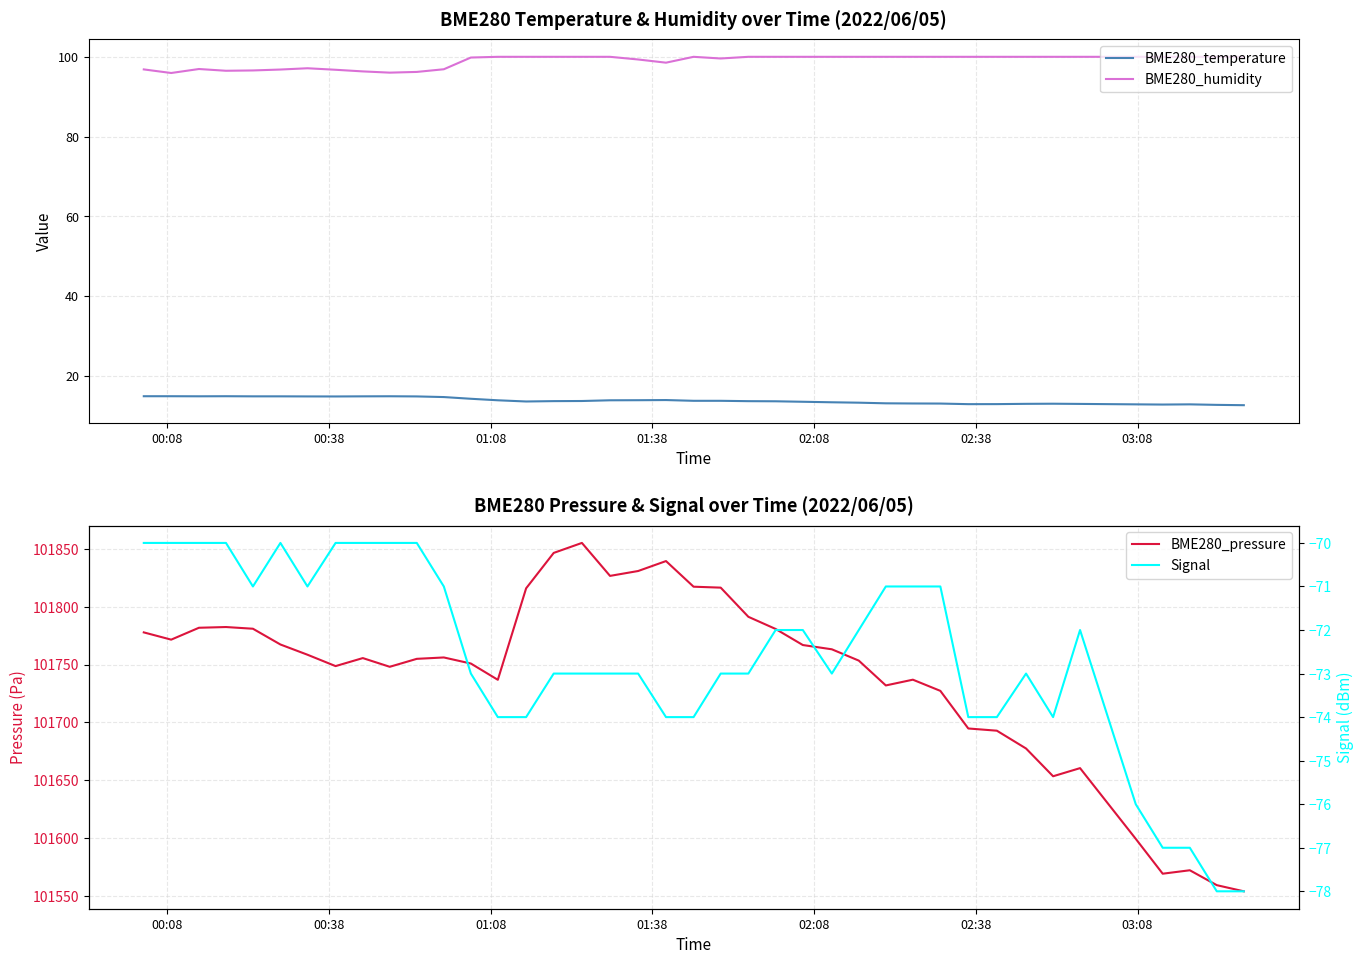

Reading left to right, extract all data points from this chart.

BME280_temperature: 14.8	14.8	14.8	14.8	14.8	14.8	14.8	14.8	14.8	14.8	14.8	14.6	14.2	13.8	13.5	13.6	13.7	13.8	13.8	13.9	13.7	13.7	13.6	13.6	13.5	13.3	13.2	13.1	13.0	13.0	12.9	12.9	12.9	13.0	12.9	12.8	12.8	12.8	12.7	12.6
BME280_humidity: 96.8	95.9	96.9	96.5	96.6	96.8	97.1	96.8	96.3	96.0	96.2	96.9	99.8	100.0	100.0	100.0	100.0	100.0	99.3	98.5	100.0	99.6	100.0	100.0	100.0	100.0	100.0	100.0	100.0	100.0	100.0	100.0	100.0	100.0	100.0	100.0	100.0	100.0	100.0	100.0
BME280_pressure: 101777.8	101771.5	101781.8	101782.4	101781.0	101767.3	101758.5	101748.7	101755.6	101748.1	101754.9	101756.1	101750.9	101736.8	101815.9	101846.5	101855.2	101826.7	101830.9	101839.5	101817.3	101816.5	101791.3	101780.8	101766.9	101763.2	101753.4	101731.9	101736.9	101727.2	101694.7	101692.8	101677.4	101653.4	101660.4	101599.3	101569.2	101572.1	101559.2	101553.9
Signal: -70.0	-70.0	-70.0	-70.0	-71.0	-70.0	-71.0	-70.0	-70.0	-70.0	-70.0	-71.0	-73.0	-74.0	-74.0	-73.0	-73.0	-73.0	-73.0	-74.0	-74.0	-73.0	-73.0	-72.0	-72.0	-73.0	-72.0	-71.0	-71.0	-71.0	-74.0	-74.0	-73.0	-74.0	-72.0	-76.0	-77.0	-77.0	-78.0	-78.0